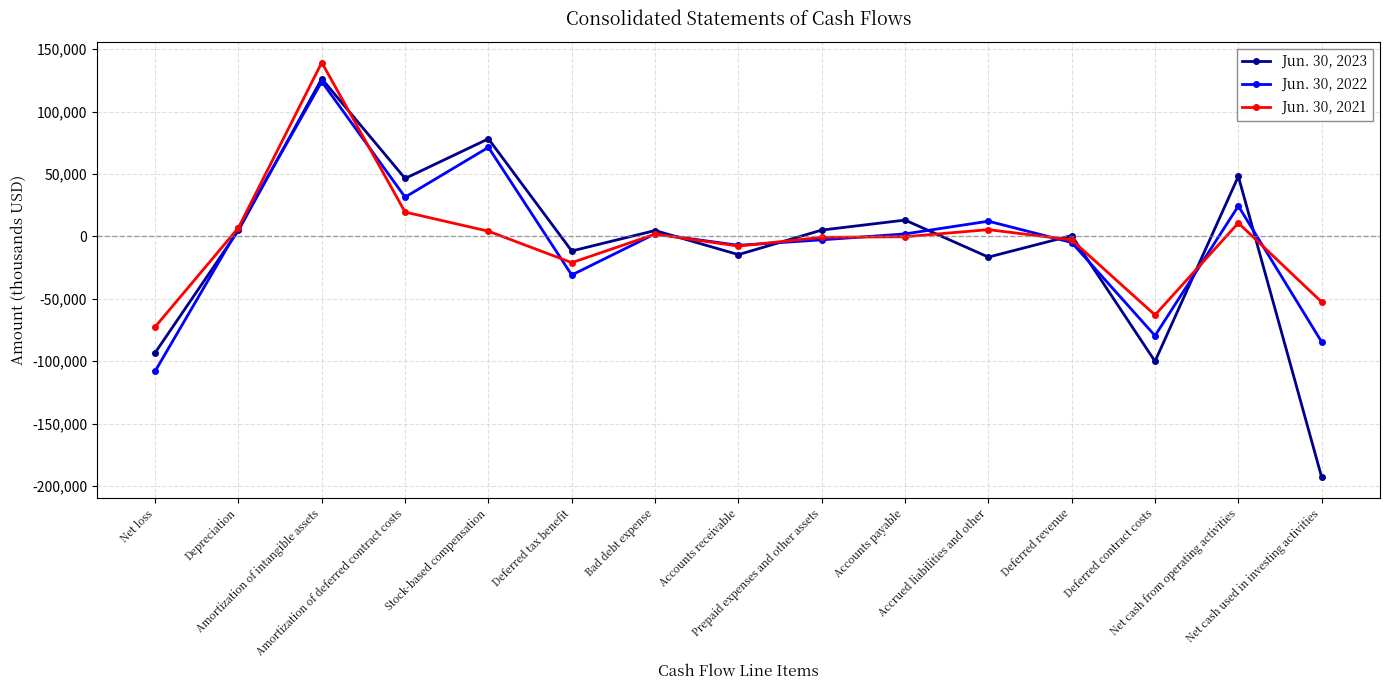

Rank the series at Net cash used in investing activities from lowest to highest value.

Jun. 30, 2023, Jun. 30, 2022, Jun. 30, 2021